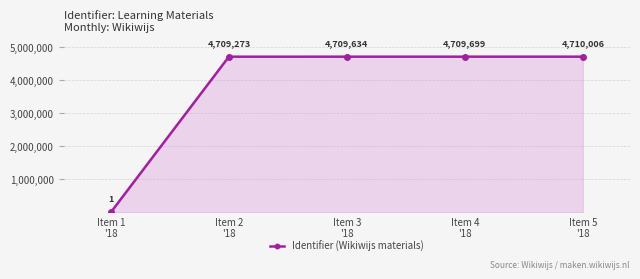

Which category has the highest value across all series?

Item 5
'18